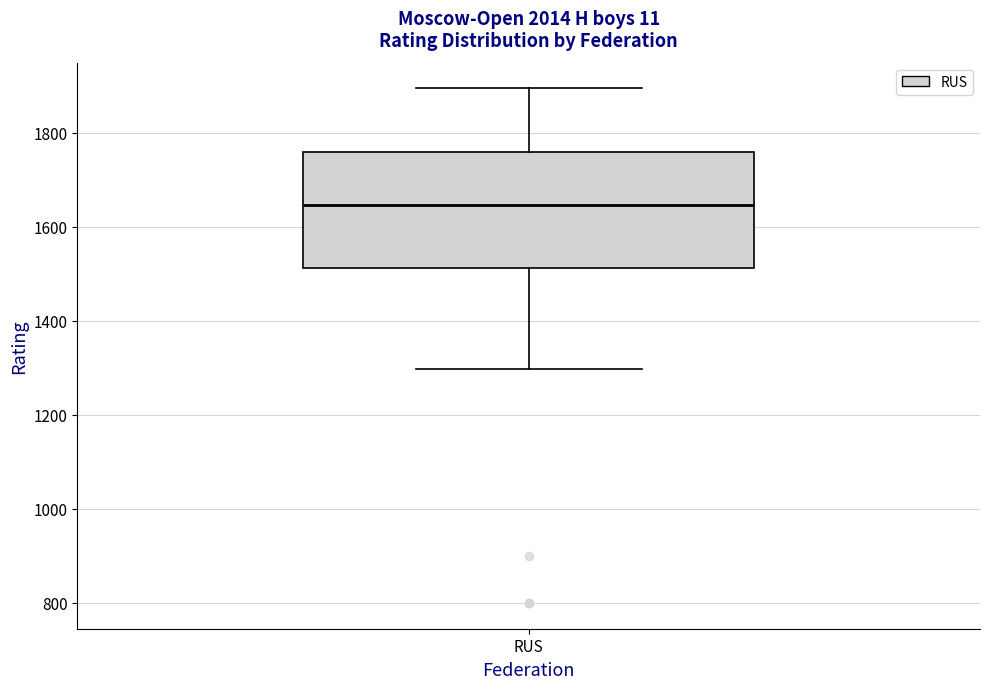

Where does the median line of the box for RUS sit on the y-axis? The values are not printed on the chart, so give them approximately, as read against the axis.

1640